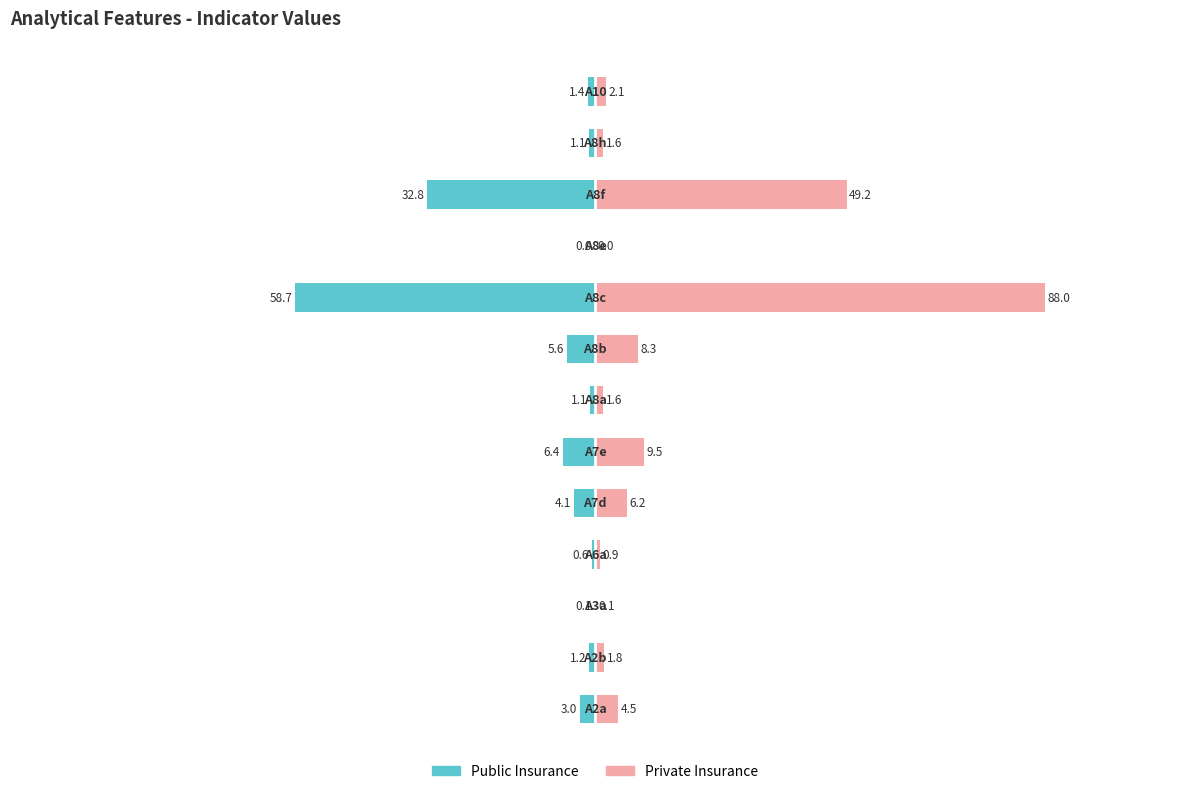

What is the value of the Private Insurance bar at the 6th from the left?

9.5